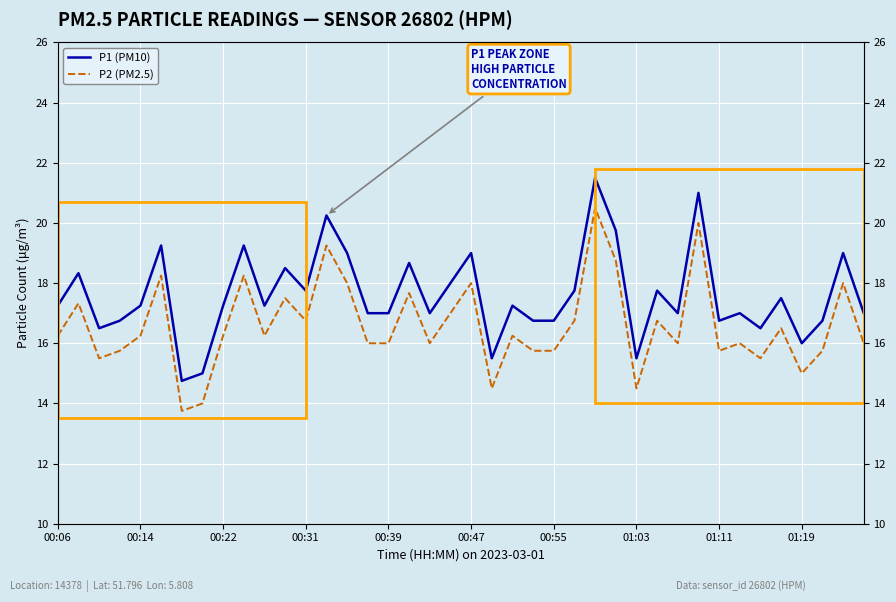

List the series in order of their peak value, highest first.

P1 (PM10), P2 (PM2.5)